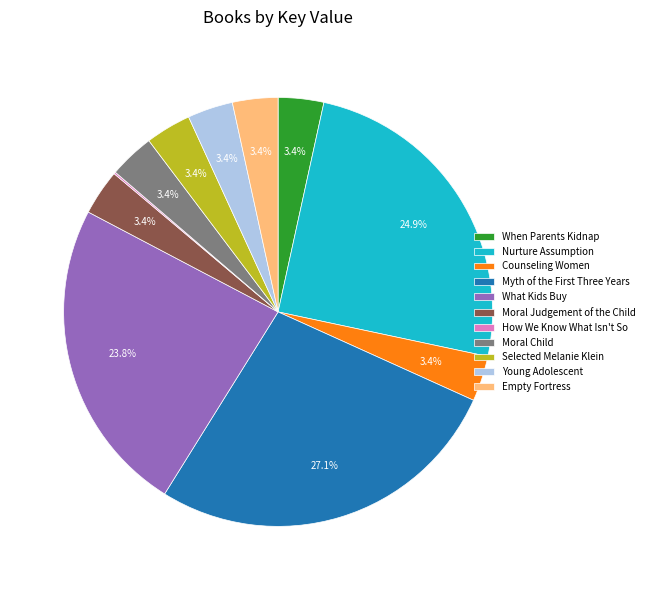

Approximately how many times larger is the value at Young Adolescent compared to When Parents Kidnap?

1.0